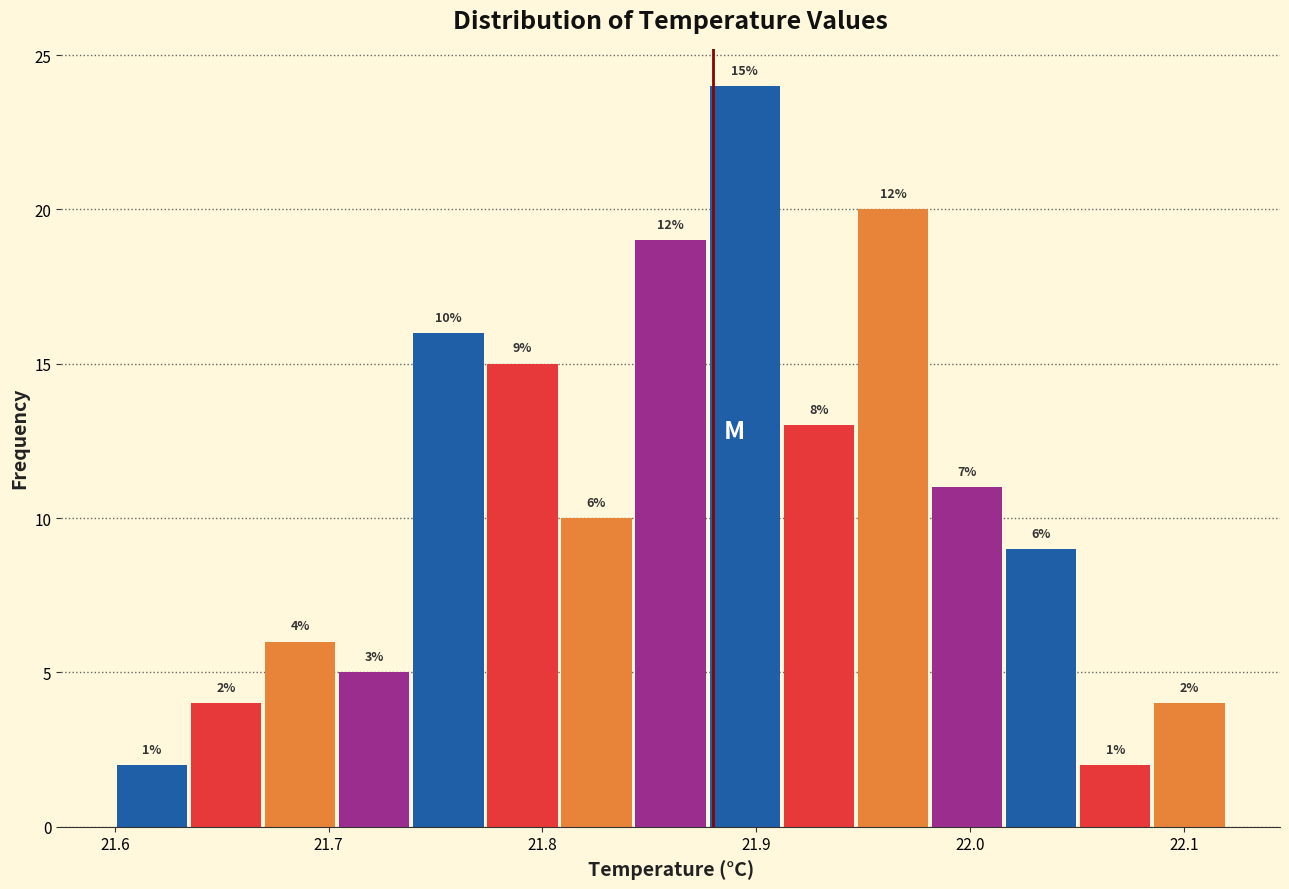

Read against the x-axis, roughly where is the centre of the tallest bar?

21.89